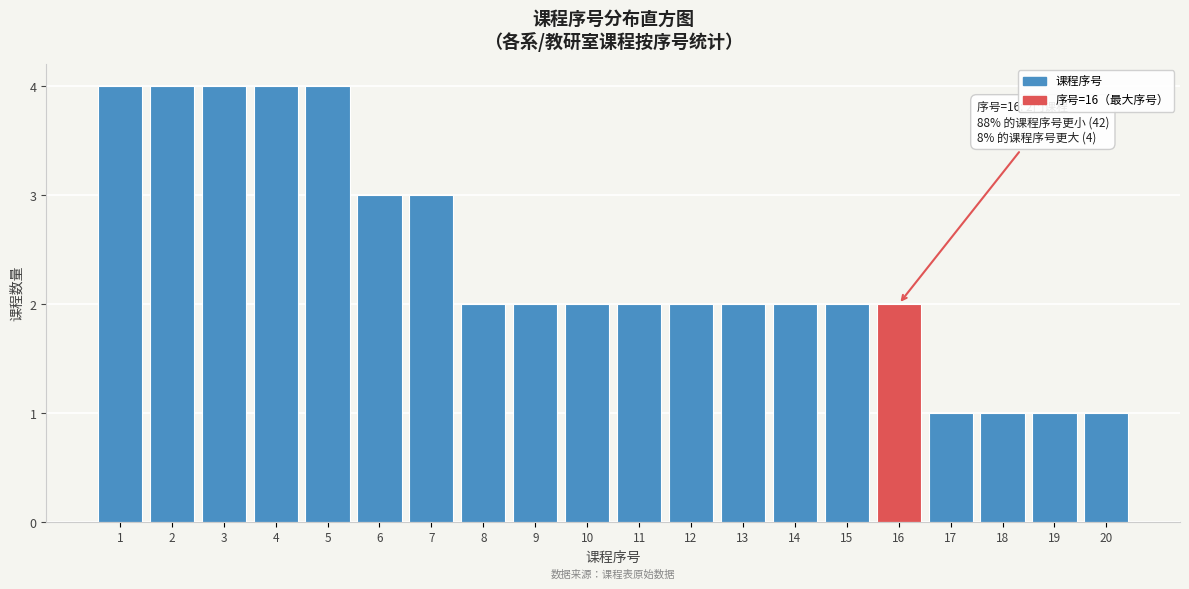

Reading left to right, extract all data points from this chart.

1=4	2=4	3=4	4=4	5=4	6=3	7=3	8=2	9=2	10=2	11=2	12=2	13=2	14=2	15=2	16=2	17=1	18=1	19=1	20=1